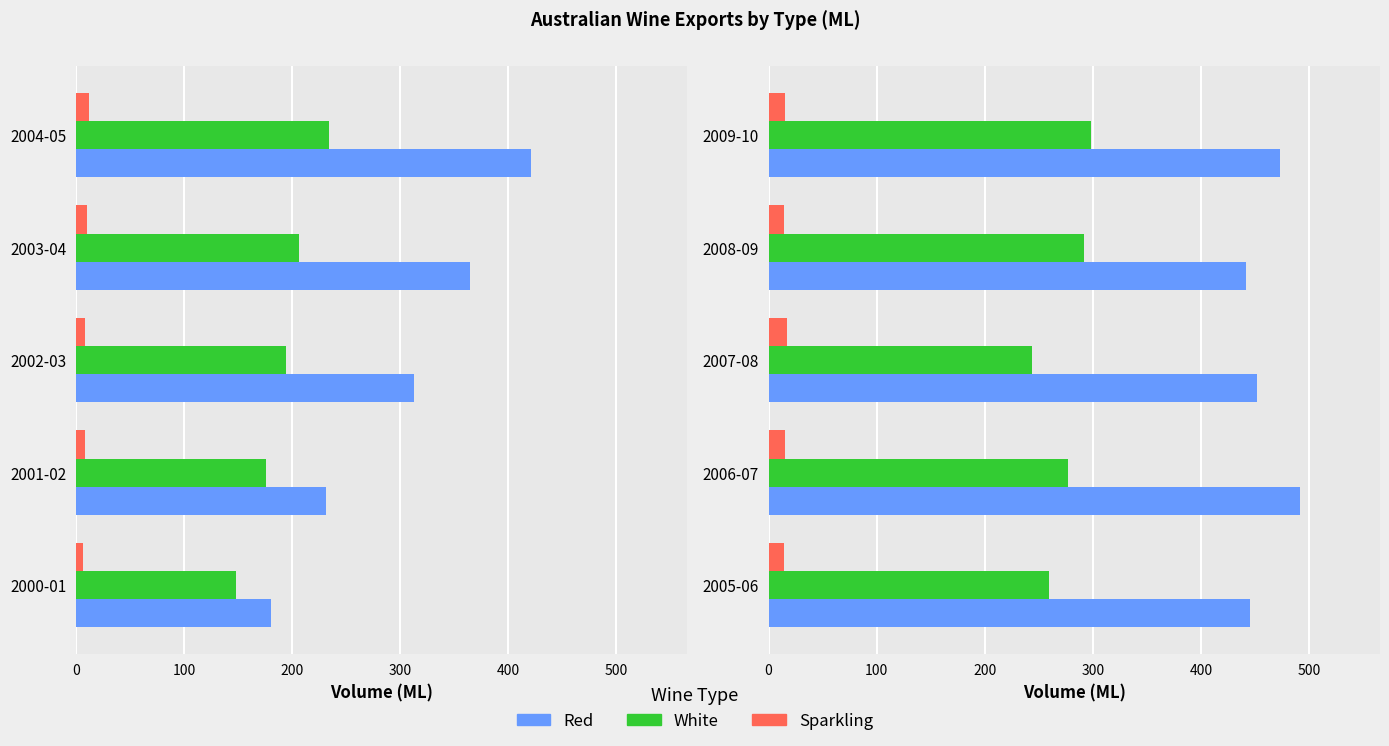

Is the value of Sparkling at 2006-07 greater than the value of White at 2008-09?

No